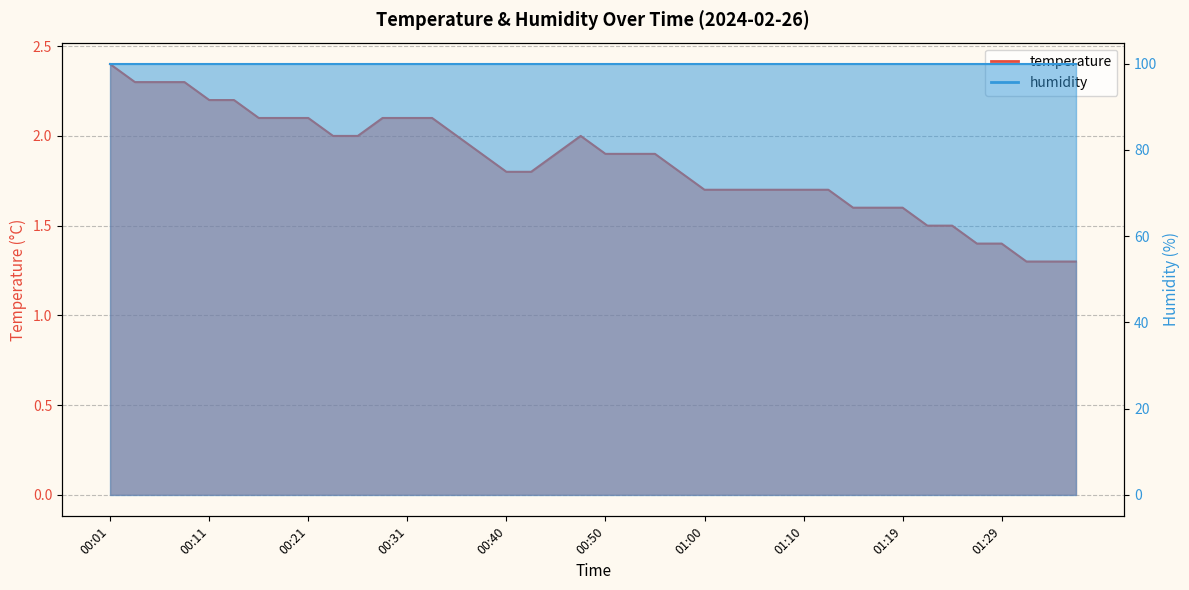

Reading left to right, list all the values displayed in this chart.

00:01=2.4	00:04=2.3	00:06=2.3	00:09=2.3	00:11=2.2	00:14=2.2	00:16=2.1	00:18=2.1	00:21=2.1	00:23=2.0	00:26=2.0	00:28=2.1	00:31=2.1	00:33=2.1	00:35=2.0	00:38=1.9	00:40=1.8	00:43=1.8	00:45=1.9	00:48=2.0	00:50=1.9	00:53=1.9	00:55=1.9	00:57=1.8	01:00=1.7	01:02=1.7	01:05=1.7	01:07=1.7	01:10=1.7	01:12=1.7	01:15=1.6	01:17=1.6	01:19=1.6	01:22=1.5	01:24=1.5	01:27=1.4	01:29=1.4	01:32=1.3	01:34=1.3	01:36=1.3